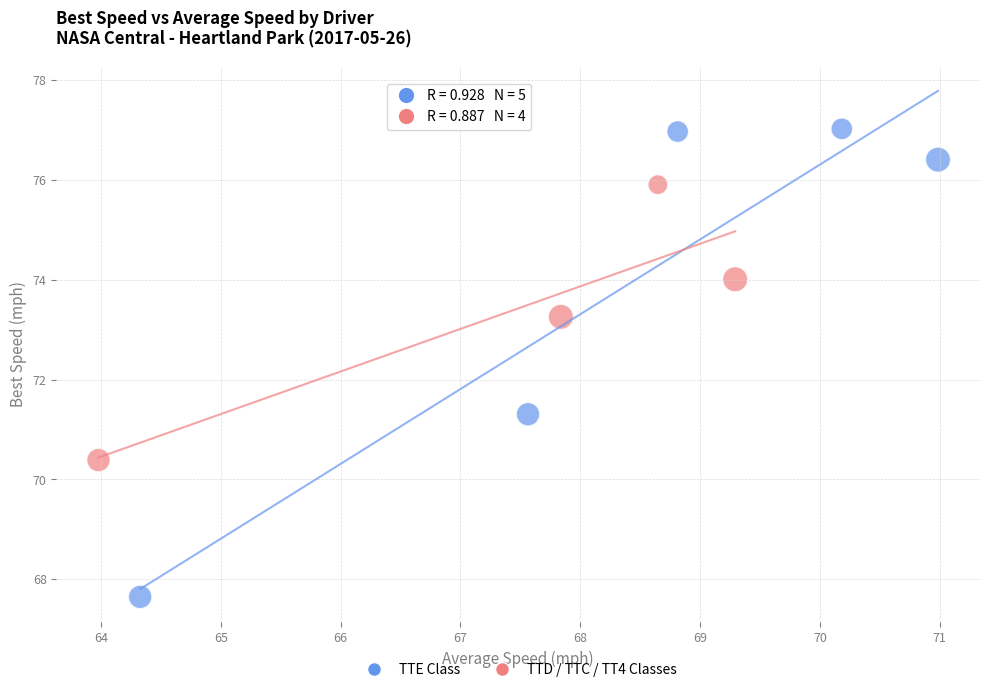

Which series contains the highest Y value?

TTE Class